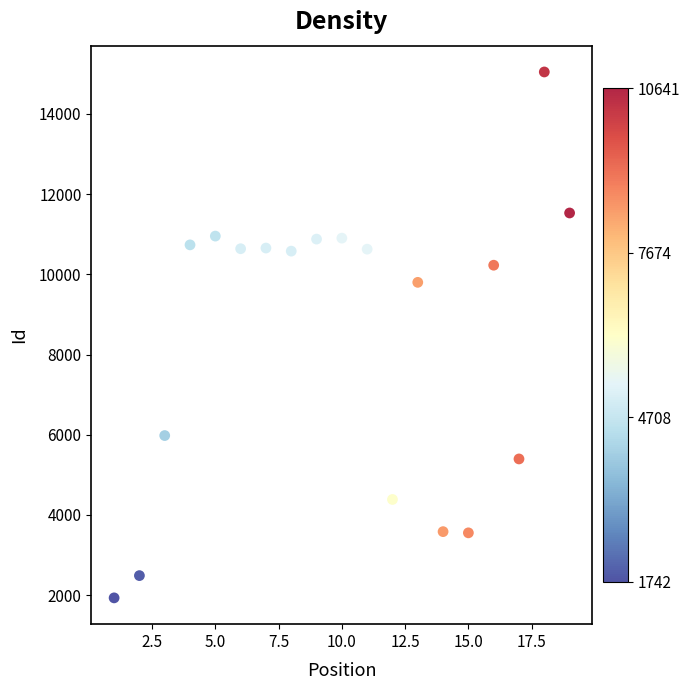

What Y value in the scatter plot is closest to 8488?

9799